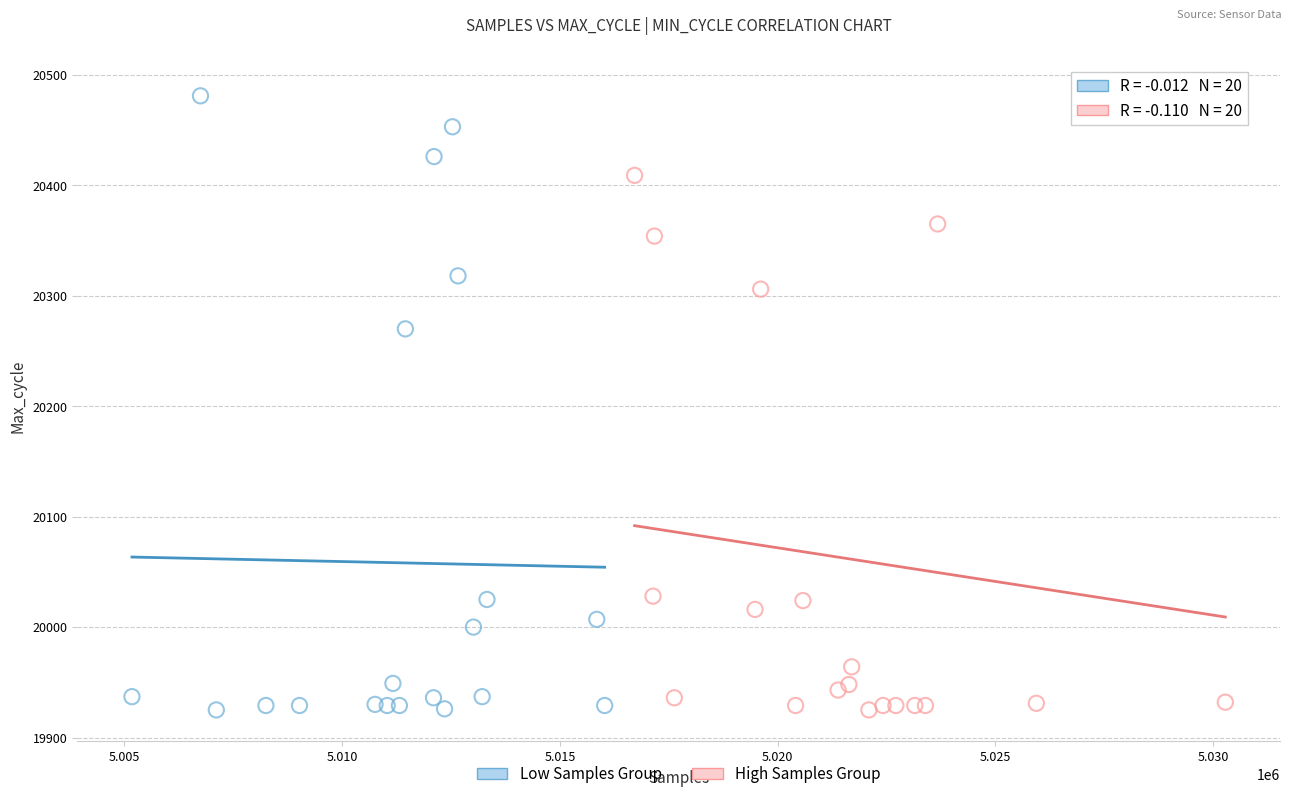

What are all the series names shown in the legend?

Low Samples Group, High Samples Group